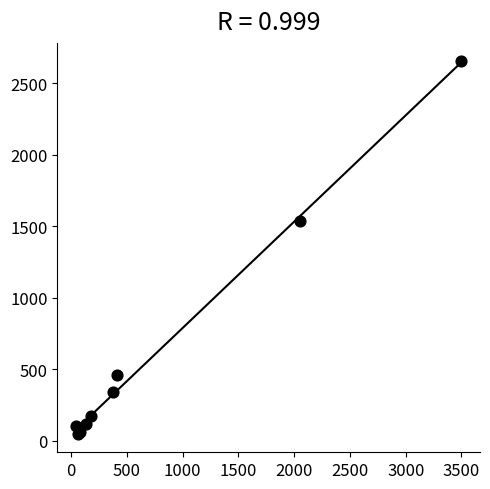

What Y value in the scatter plot is closest to 1351?

1537